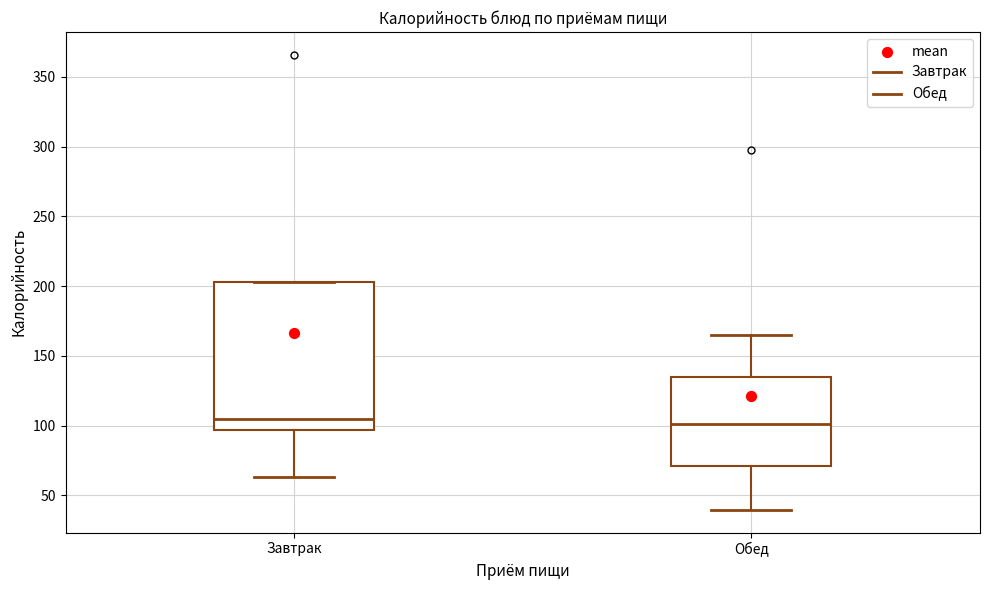

Reading left to right, read every box against the y-axis: the position of its median line, the range the box covers, and the ends of its whiskers. The values are not printed on the chart, so give them approximately, as read against the axis.

Завтрак: median 105, box 95 to 205, whiskers 65 to 205
Обед: median 100, box 70 to 135, whiskers 40 to 165